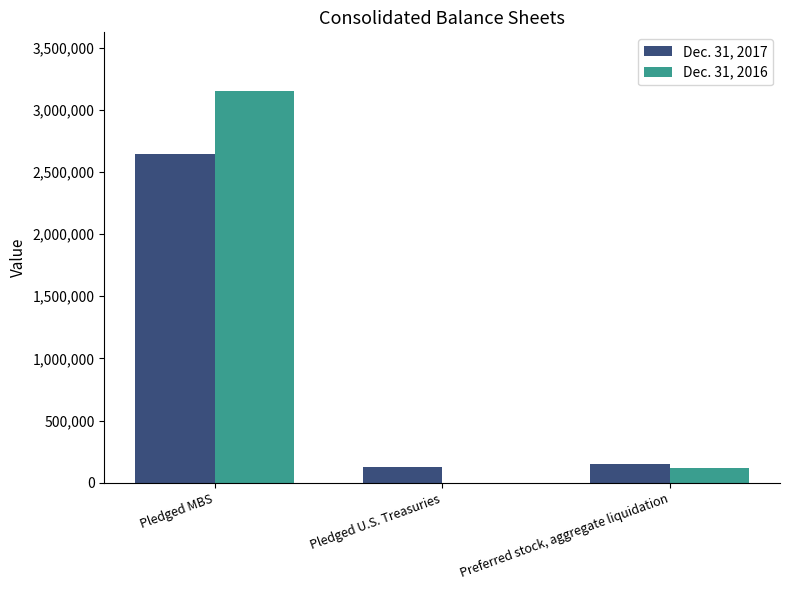

Which series changed the most between Pledged U.S. Treasuries and Preferred stock, aggregate liquidation?

Dec. 31, 2016